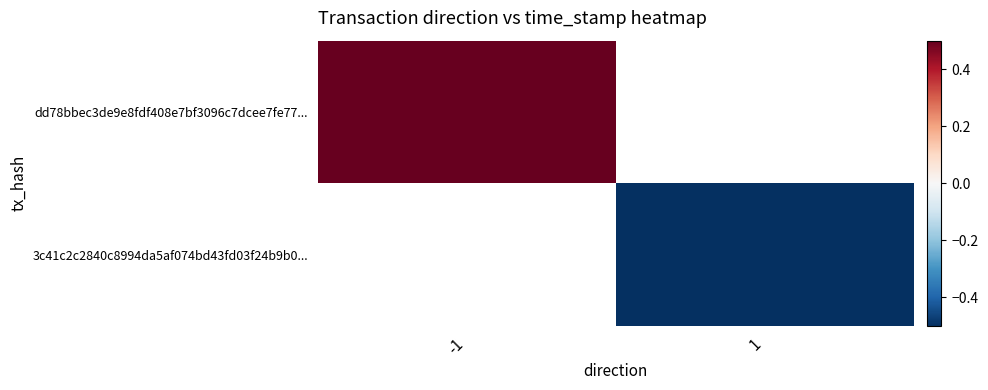

Is the value of dd78bbec3de9e8fdf408e7bf3096c7dcee7fe77... at -1 greater than the value of 3c41c2c2840c8994da5af074bd43fd03f24b9b0... at -1?

No